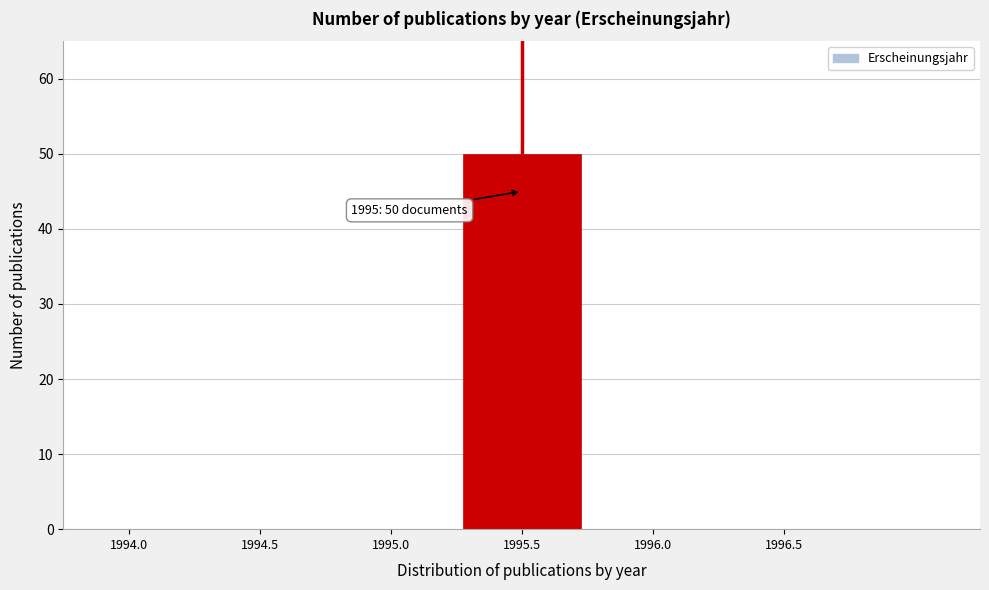

Reading left to right, extract all data points from this chart.

1994.0=0	1994.5=0	1995.0=0	1995.5=50	1996.0=0	1996.5=0